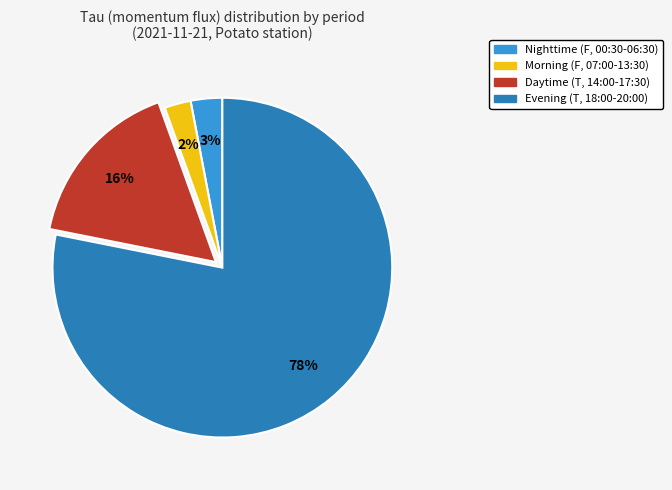

Is there a majority slice in this chart?

Yes